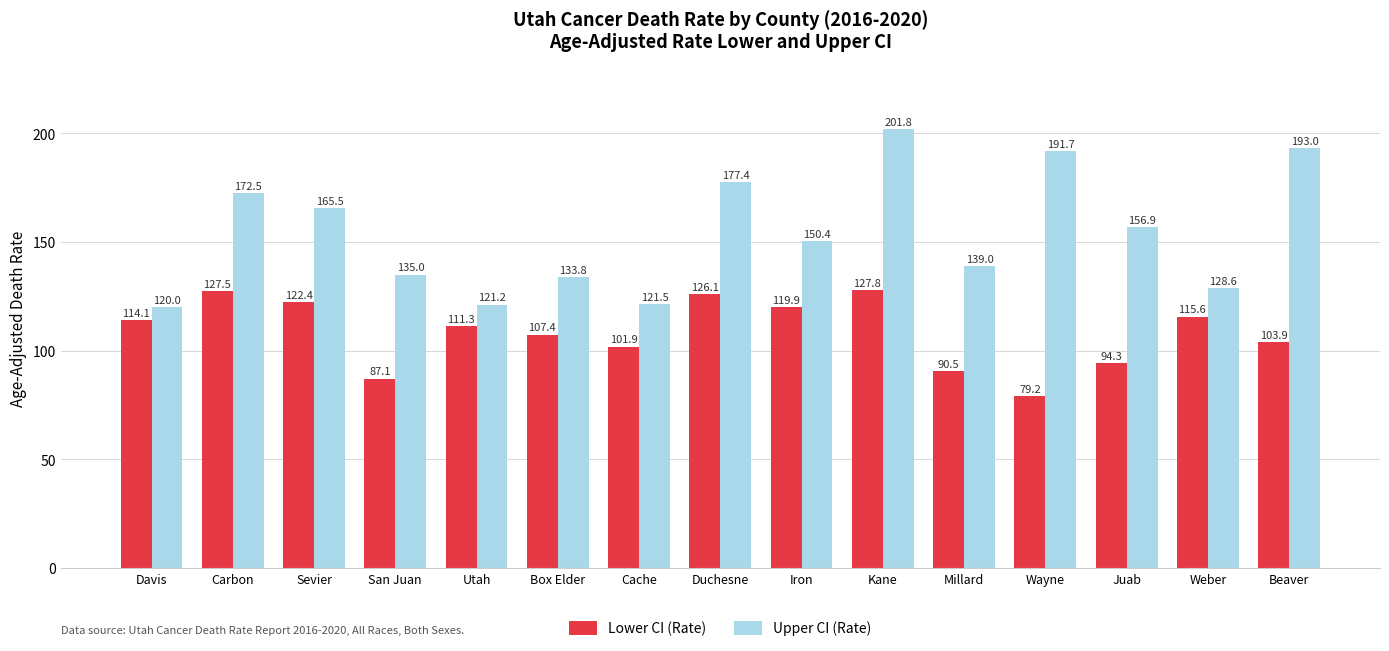

What is the difference between the second highest and minimum values in the Upper CI (Rate) series?

73.0